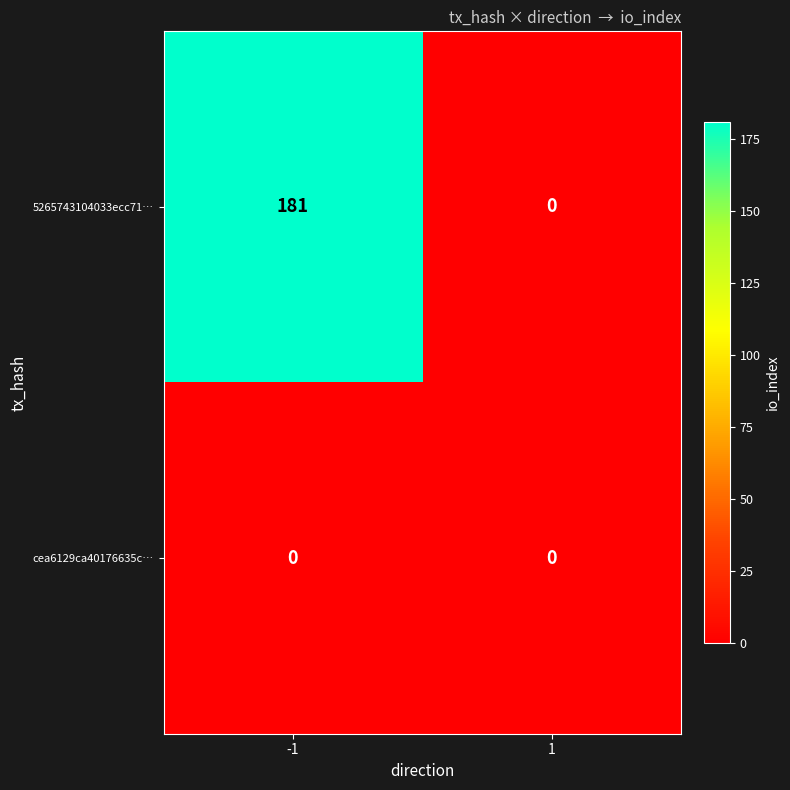

What value does the 5265743104033ecc71… series have at -1, to the nearest 10?

180